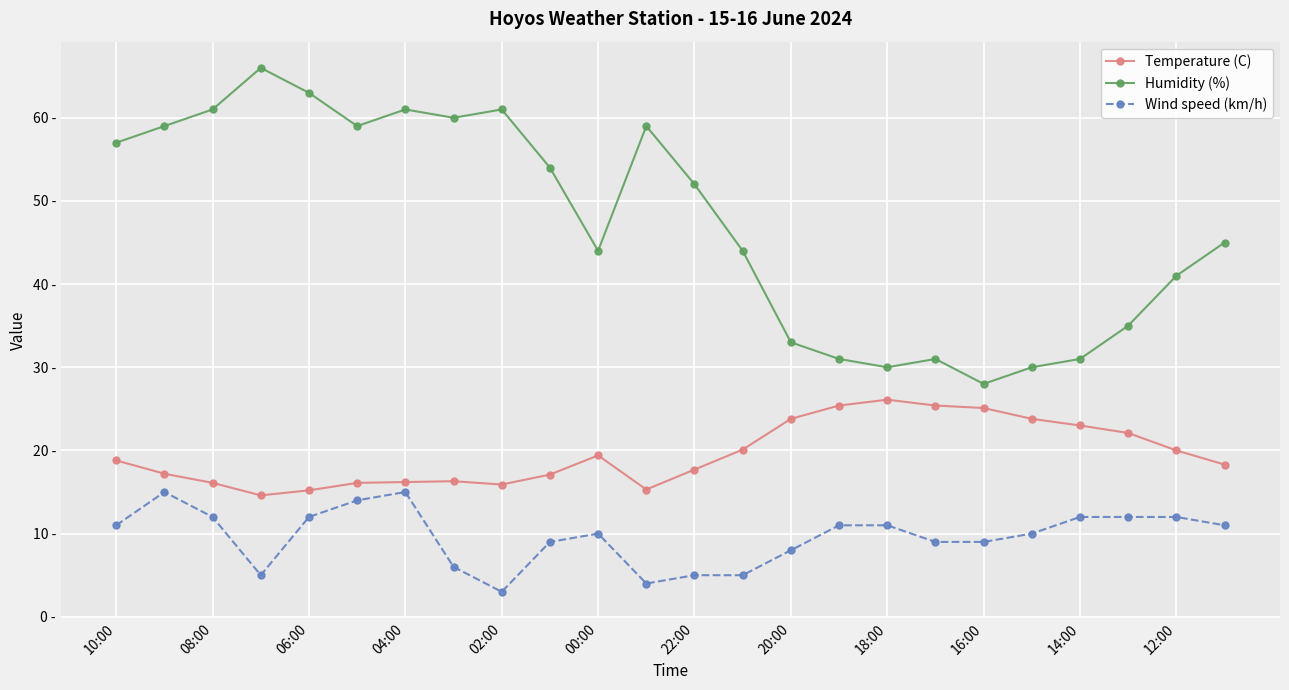

True or false: Wind speed (km/h) and Humidity (%) intersect in this chart.

False